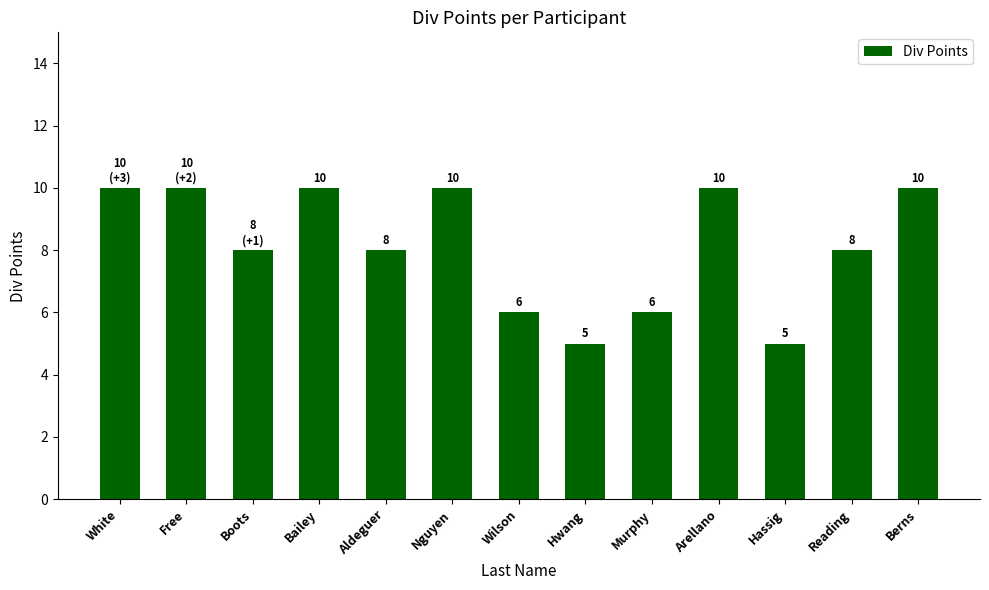

Reading left to right, what are all the values shown in this chart?

10	10	8	10	8	10	6	5	6	10	5	8	10